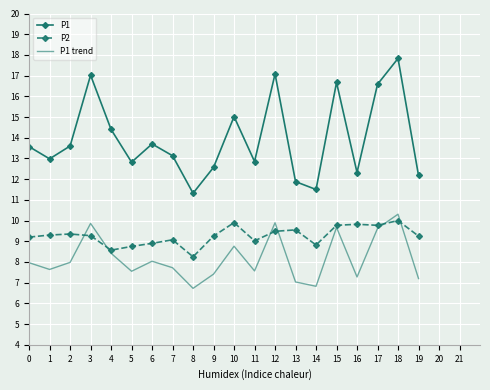

At how many categories does at least one series exceed 14?

7